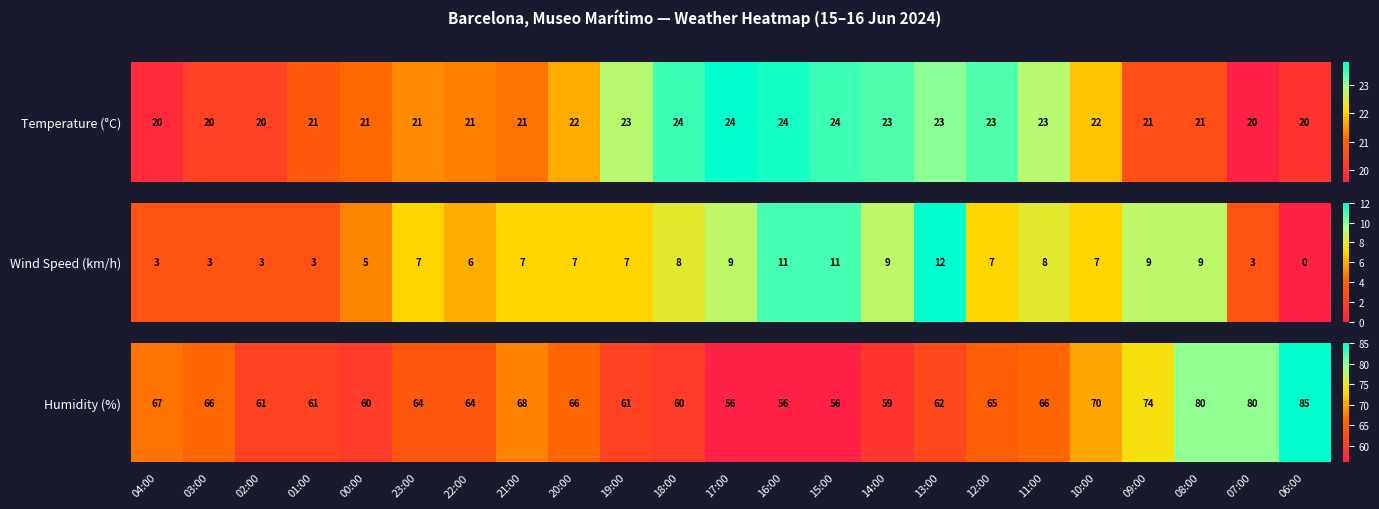

What is the average value?

66